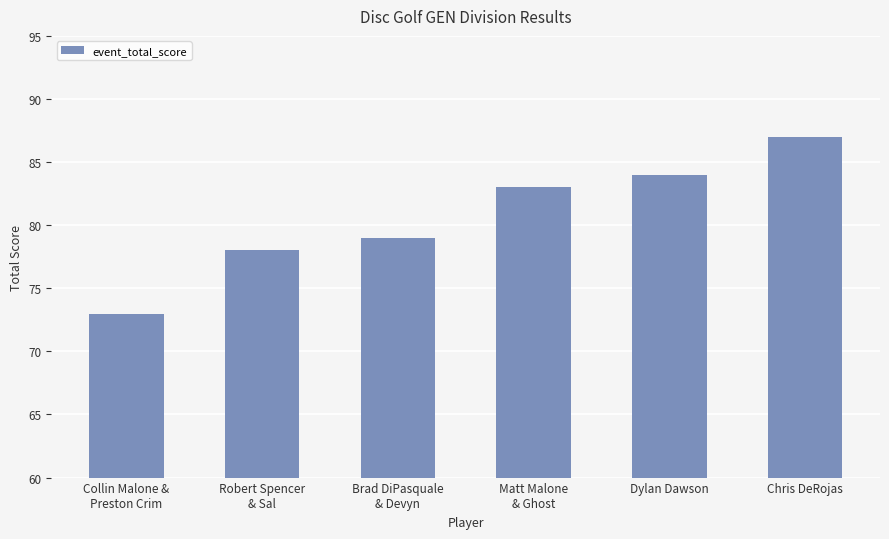

Rank the categories by value from highest to lowest.

Chris DeRojas, Dylan Dawson, Matt Malone
& Ghost, Brad DiPasquale
& Devyn, Robert Spencer
& Sal, Collin Malone &
Preston Crim